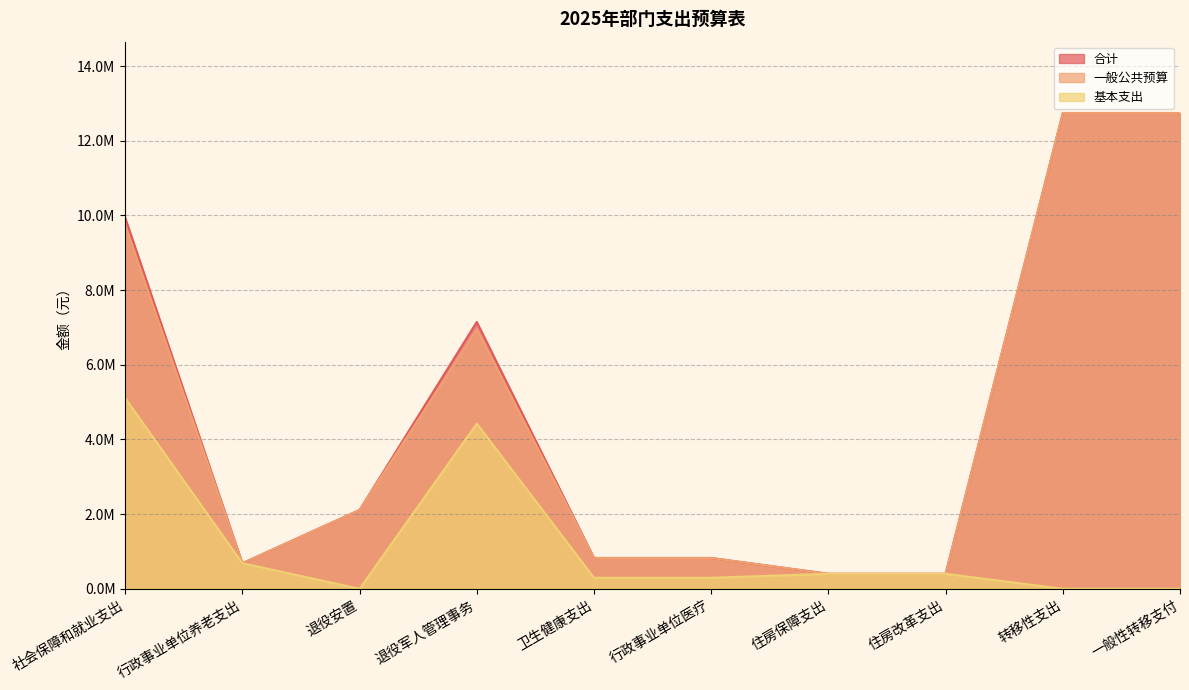

Reading left to right, transcribe all the data shown in this chart.

合计: 社会保障和就业支出=9941595.2	行政事业单位养老支出=684735.1	退役安置=2111000.0	退役军人管理事务=7145860.1	卫生健康支出=824857.9	行政事业单位医疗=824857.9	住房保障支出=401128.2	住房改革支出=401128.2	转移性支出=12742800.0	一般性转移支付=12742800.0
一般公共预算: 社会保障和就业支出=9741595.2	行政事业单位养老支出=684735.1	退役安置=2111000.0	退役军人管理事务=6945860.1	卫生健康支出=824857.9	行政事业单位医疗=824857.9	住房保障支出=401128.2	住房改革支出=401128.2	转移性支出=12742800.0	一般性转移支付=12742800.0
基本支出: 社会保障和就业支出=5108595.2	行政事业单位养老支出=684735.1	退役安置=0.0	退役军人管理事务=4423860.1	卫生健康支出=294857.9	行政事业单位医疗=294857.9	住房保障支出=401128.2	住房改革支出=401128.2	转移性支出=0.0	一般性转移支付=0.0